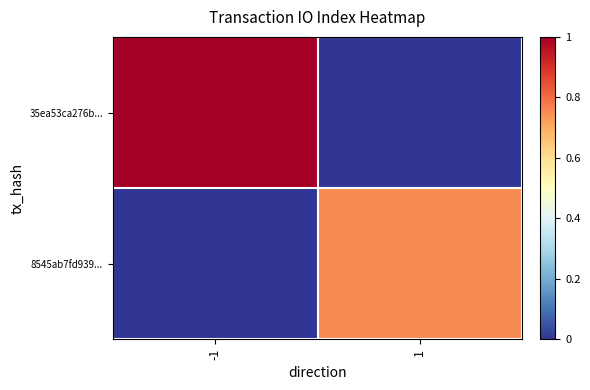

Which series has the widest spread of values?

35ea53ca276b...